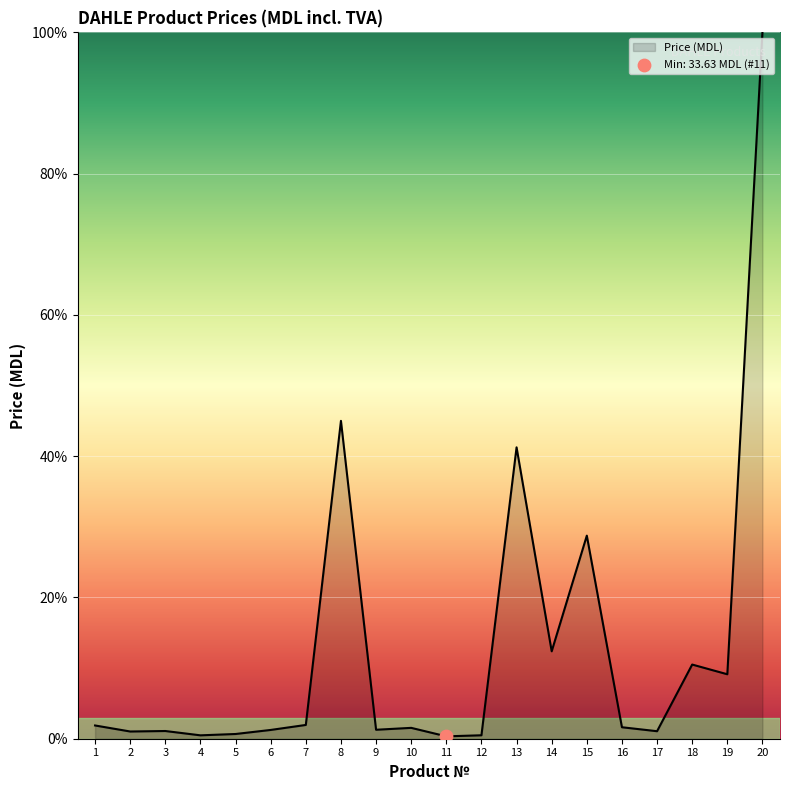

Which label corresponds to the largest value in the chart?

20